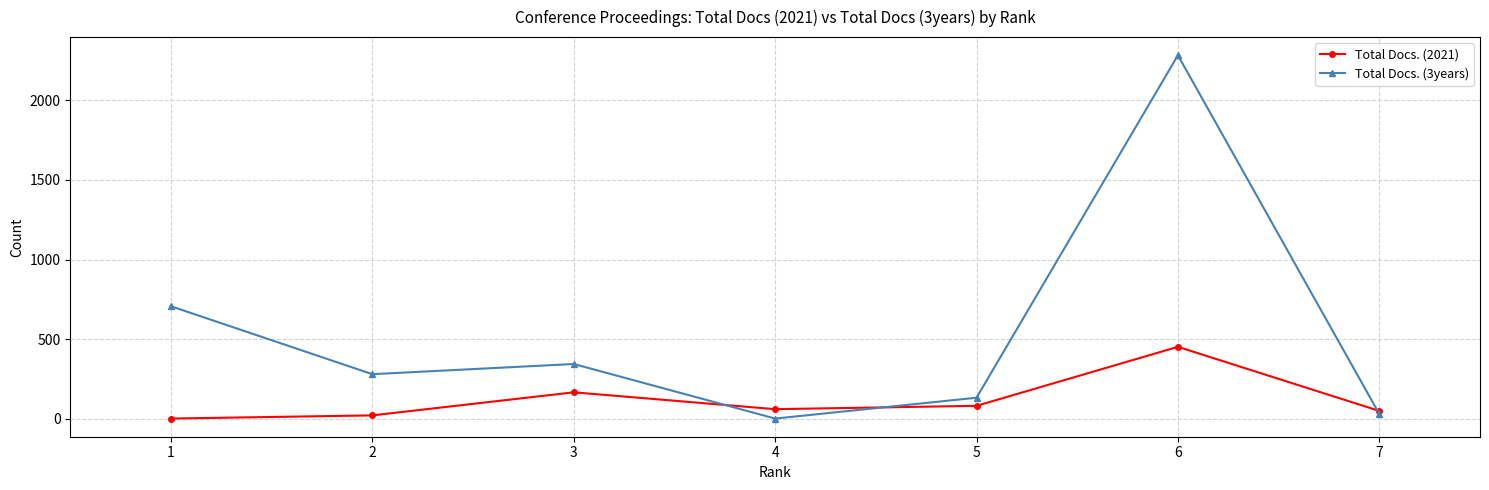

What is the maximum value shown in the chart?

2284